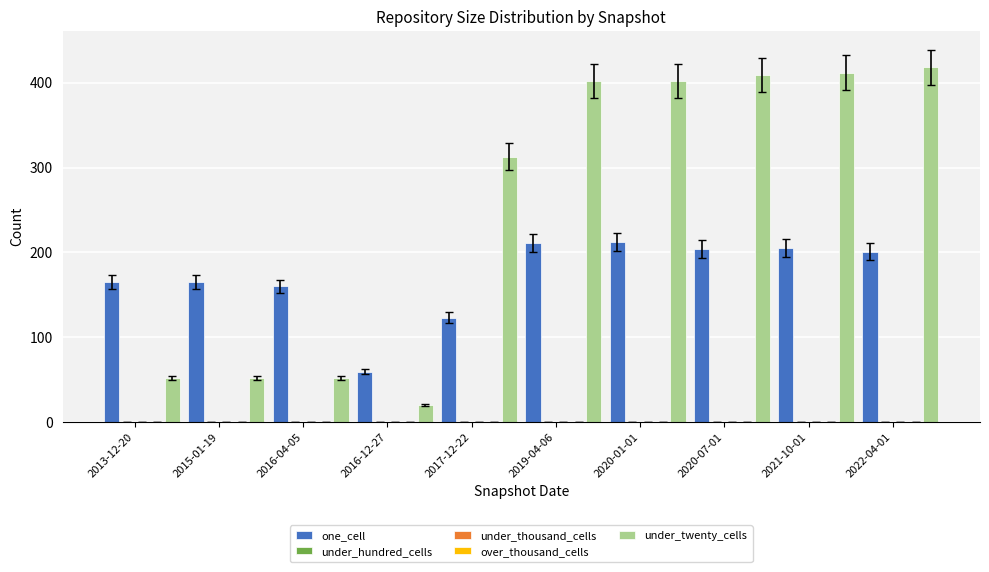

What is the difference between the maximum and minimum values in the one_cell series?

153